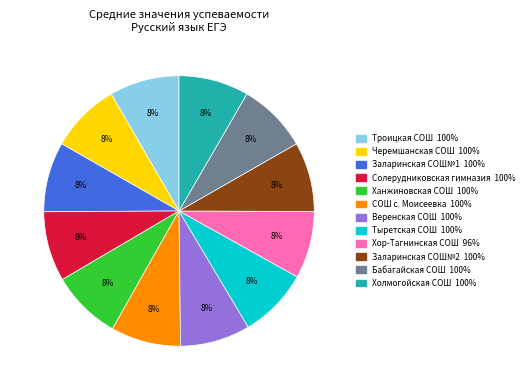

Is there a majority slice in this chart?

No